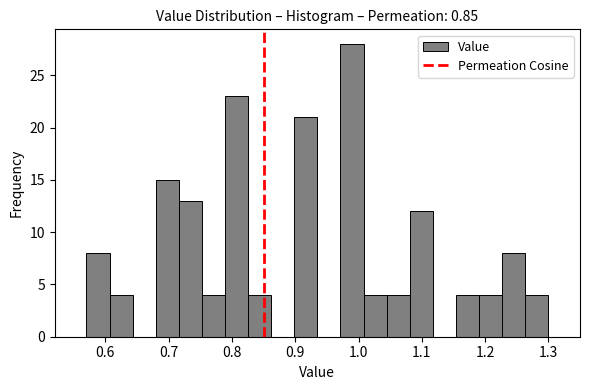

Read against the x-axis, roughly where is the centre of the tallest bar?

0.99